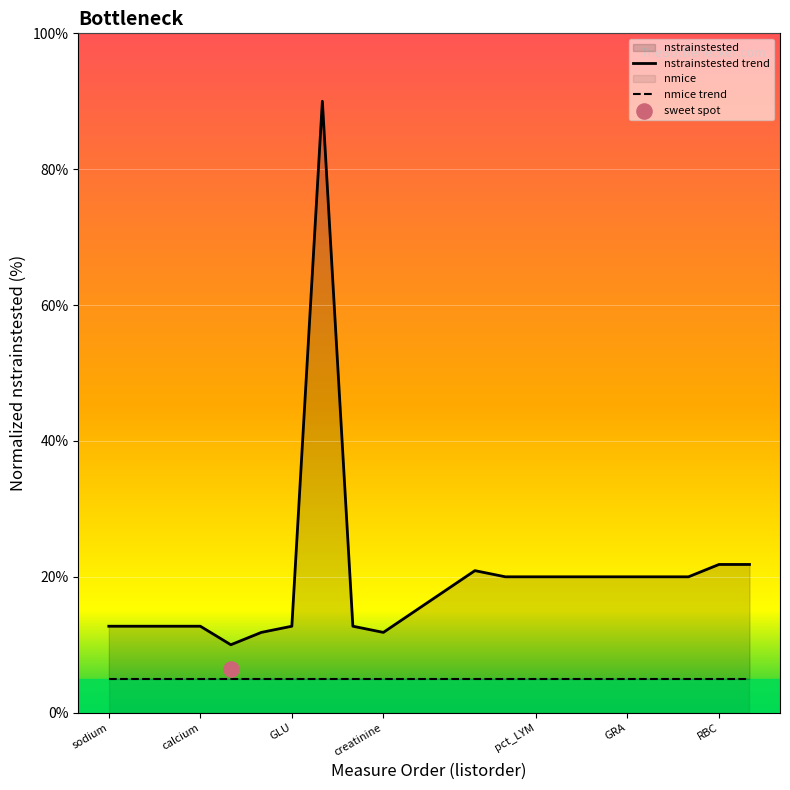

Is the value of nstrainstested trend at GRA greater than the value of nmice trend at 19?

Yes